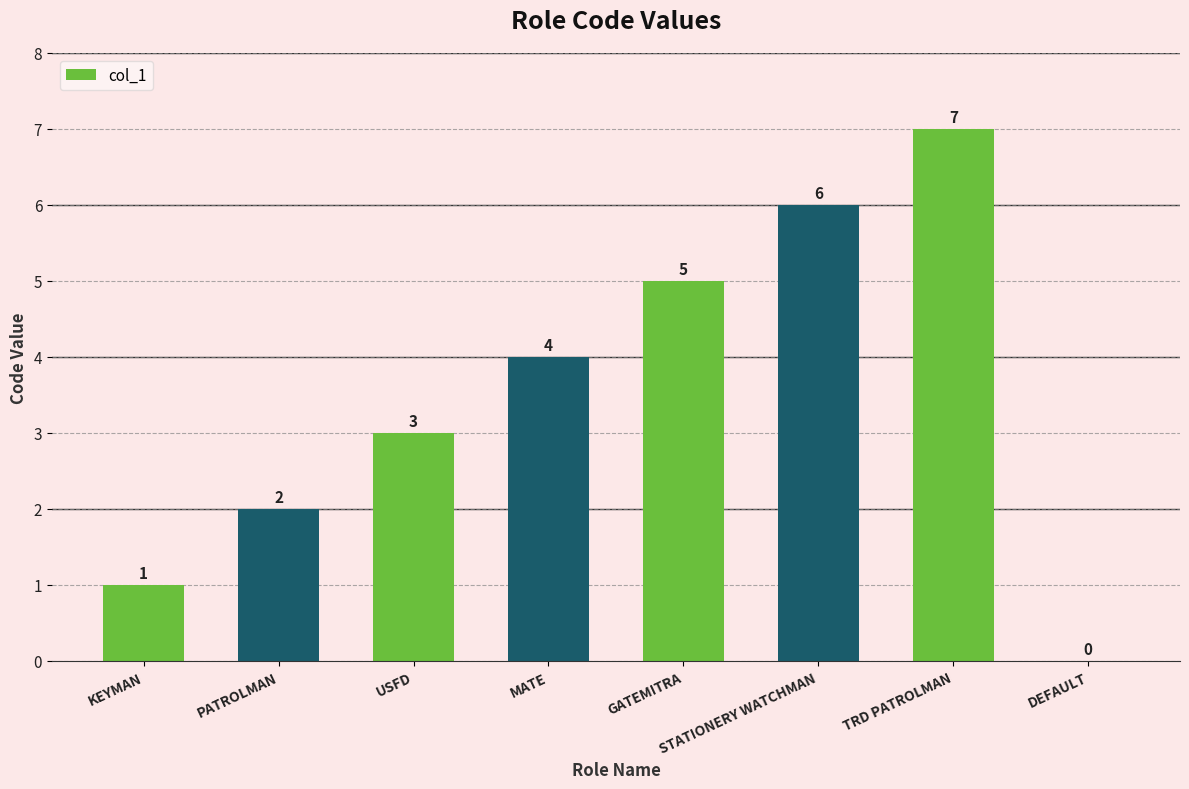

True or false: the data shows 5 at GATEMITRA.

True